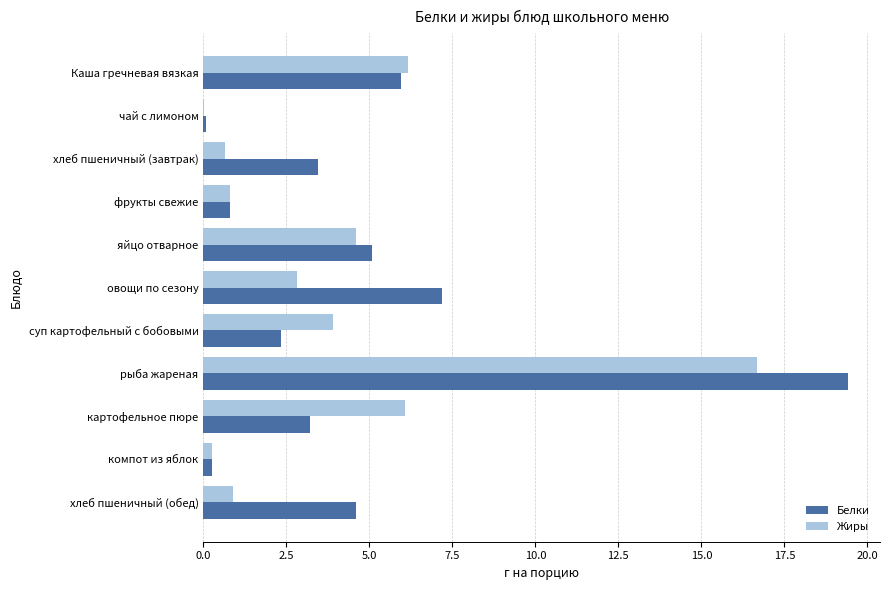

What is the sum of all Жиры values?

42.8